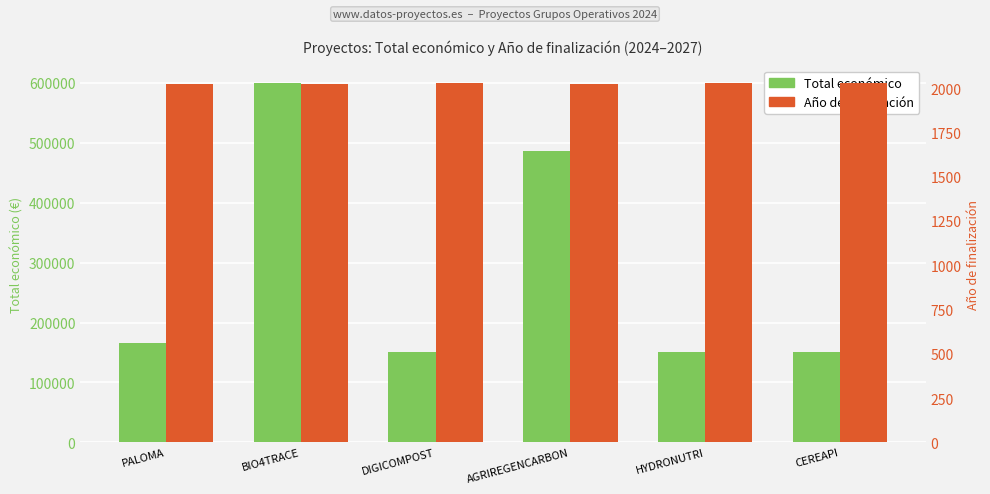

How many groups of bars are there?

6